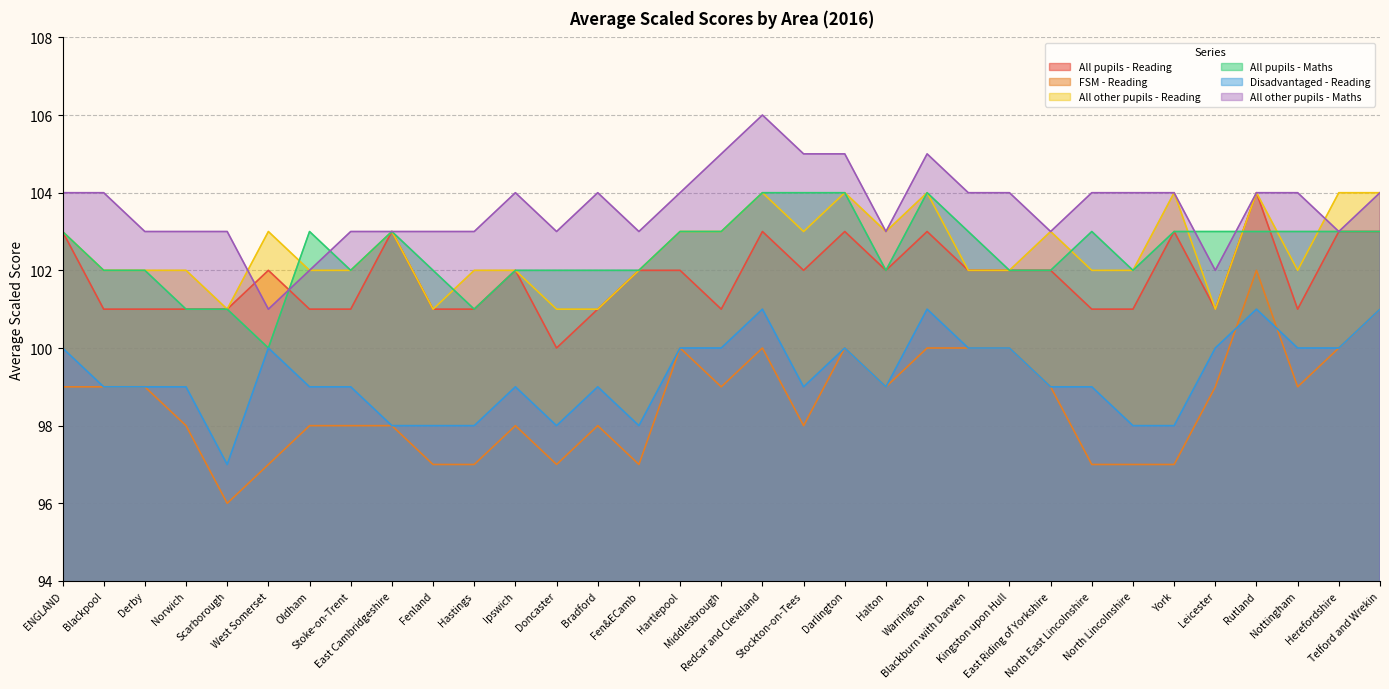

Is the value of All pupils - Maths at Doncaster greater than the value of FSM - Reading at North Lincolnshire?

Yes